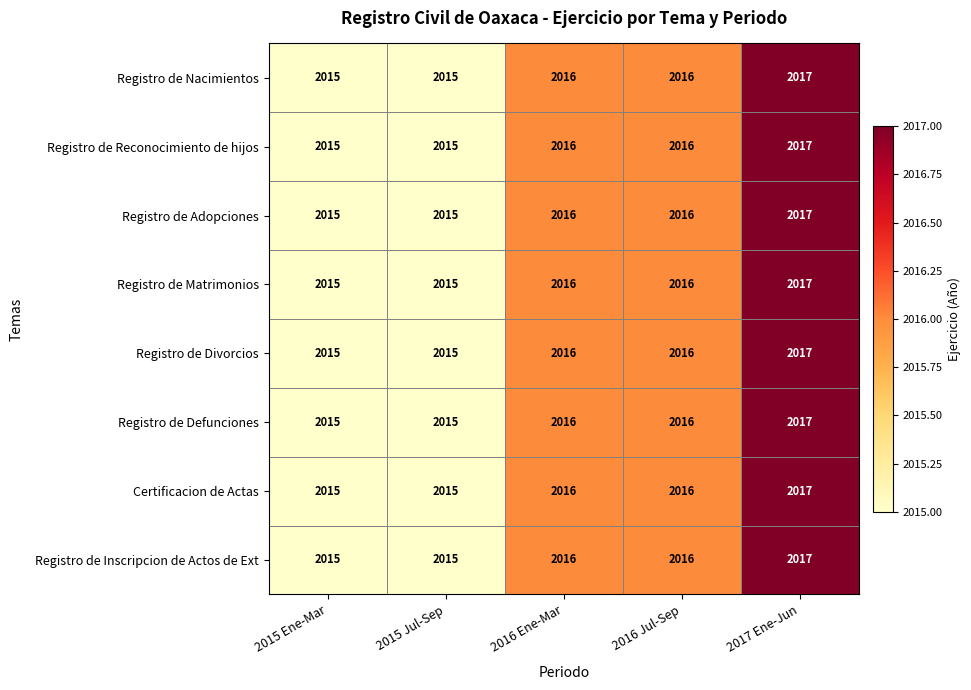

True or false: Certificacion de Actas has a value of 2016 at 2016 Jul-Sep.

True